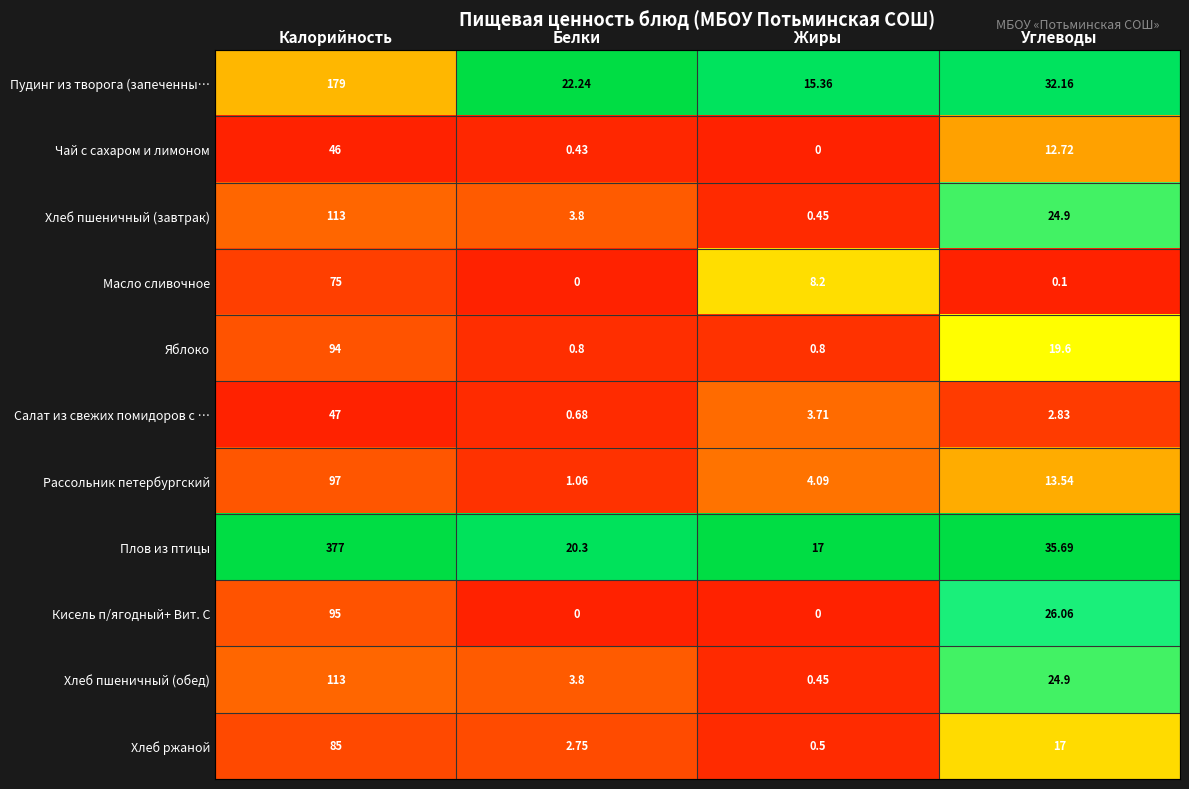

Which category has the highest value in the Хлеб пшеничный (завтрак) series?

Калорийность